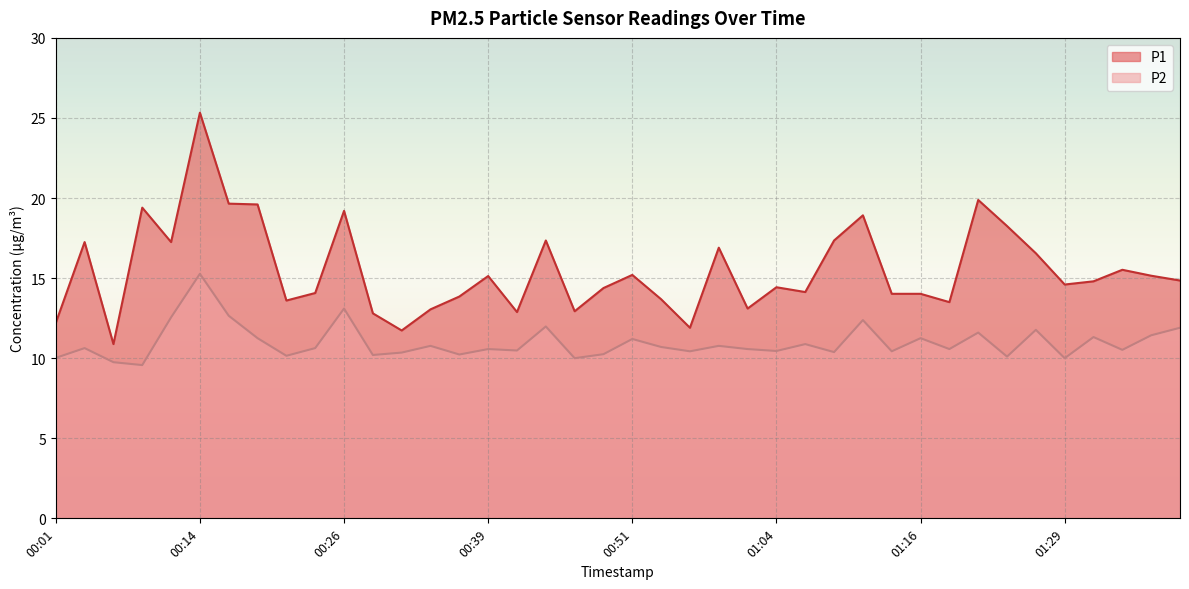

Does the chart display data point markers on the line(s)?

No